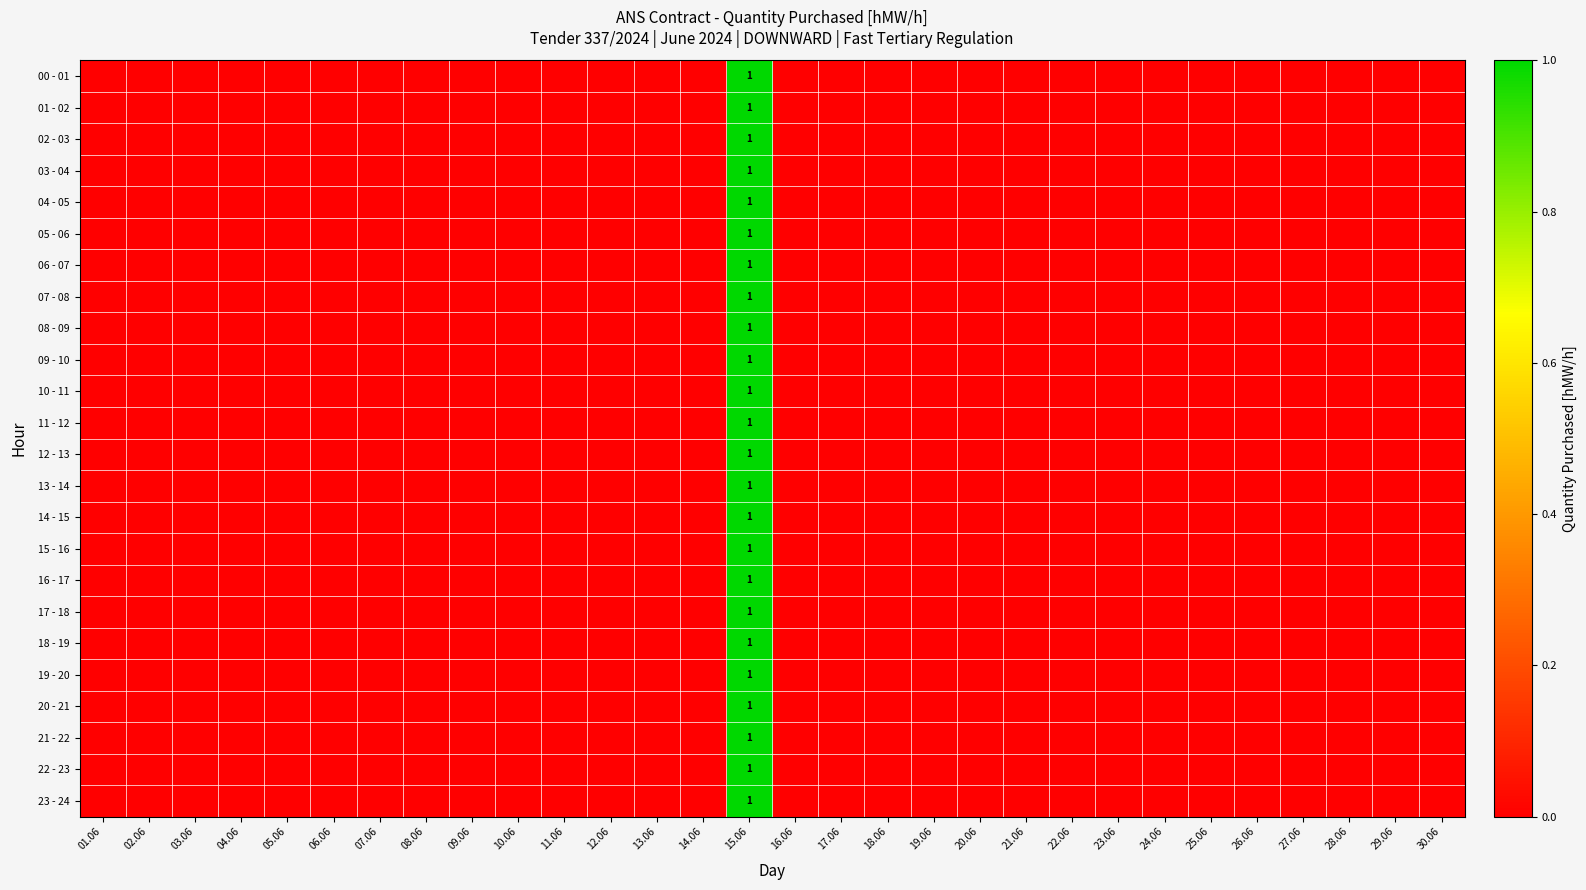

Is the value of 13 - 14 at 28.06 greater than the value of 23 - 24 at 04.06?

No